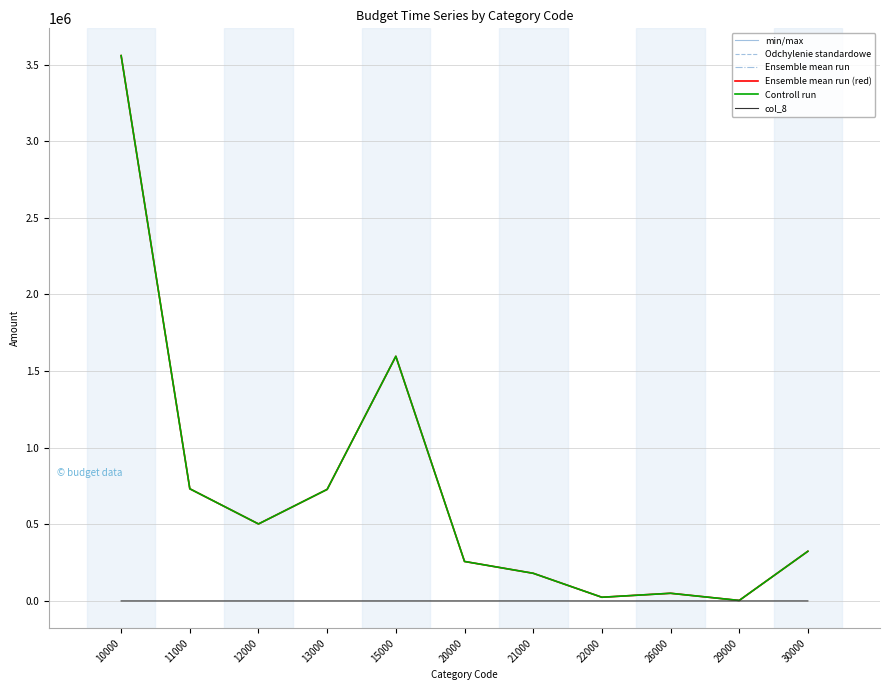

At how many categories does at least one series exceed 2467147?

1